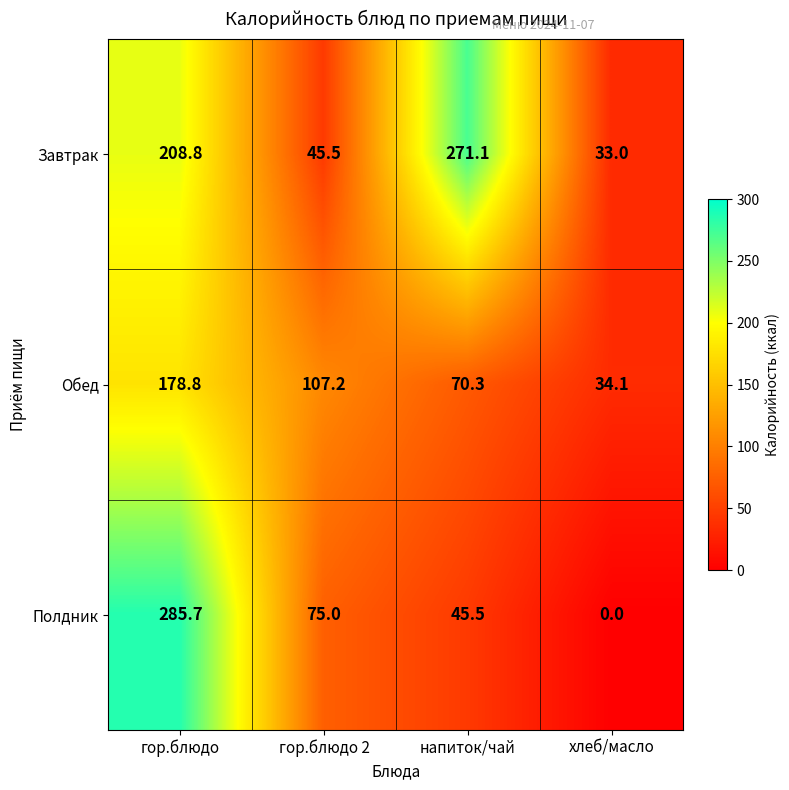

Rank the series at гор.блюдо 2 from highest to lowest value.

Обед, Полдник, Завтрак